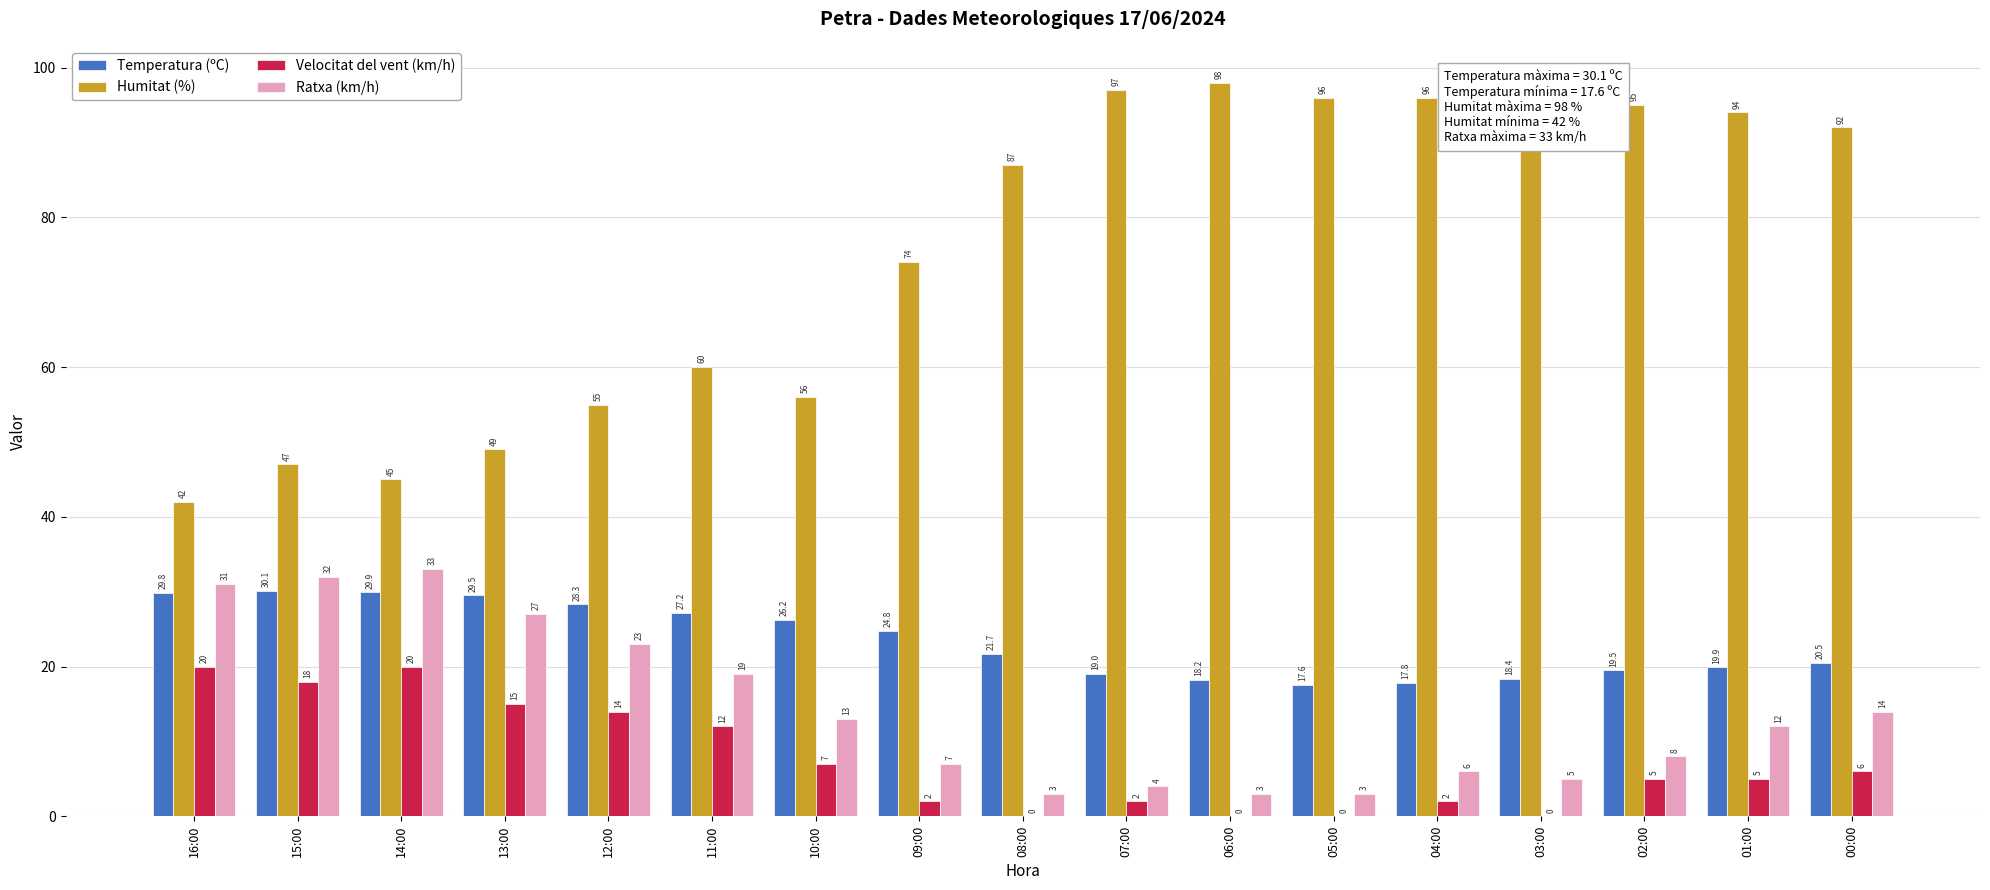

Which series has the largest total across all categories?

Humitat (%)